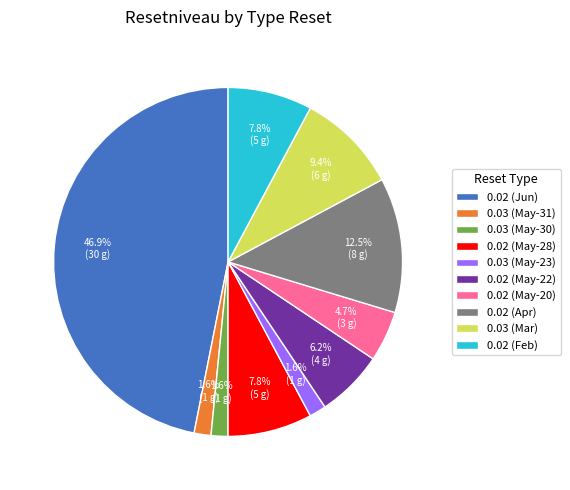

What is the largest slice in the pie chart?

0.02 (Jun)